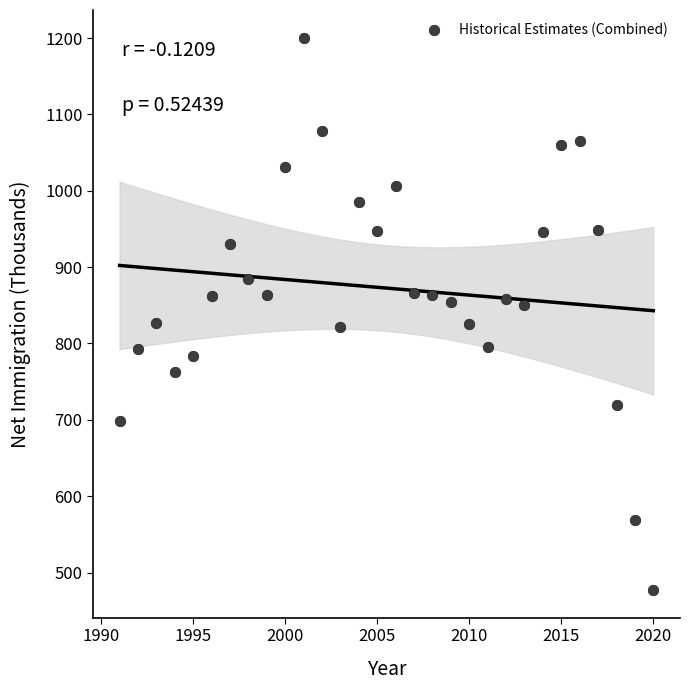

What is the range of X values (max minus min)?

29.0